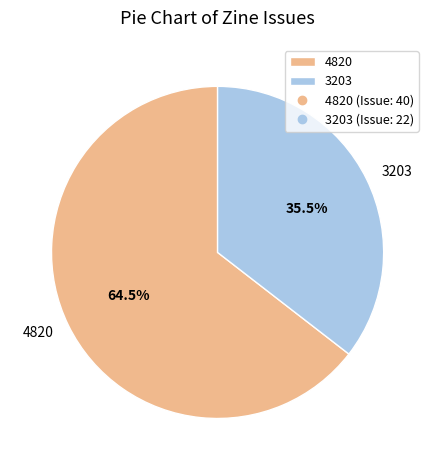

Does 3203 represent more than half of the total?

No